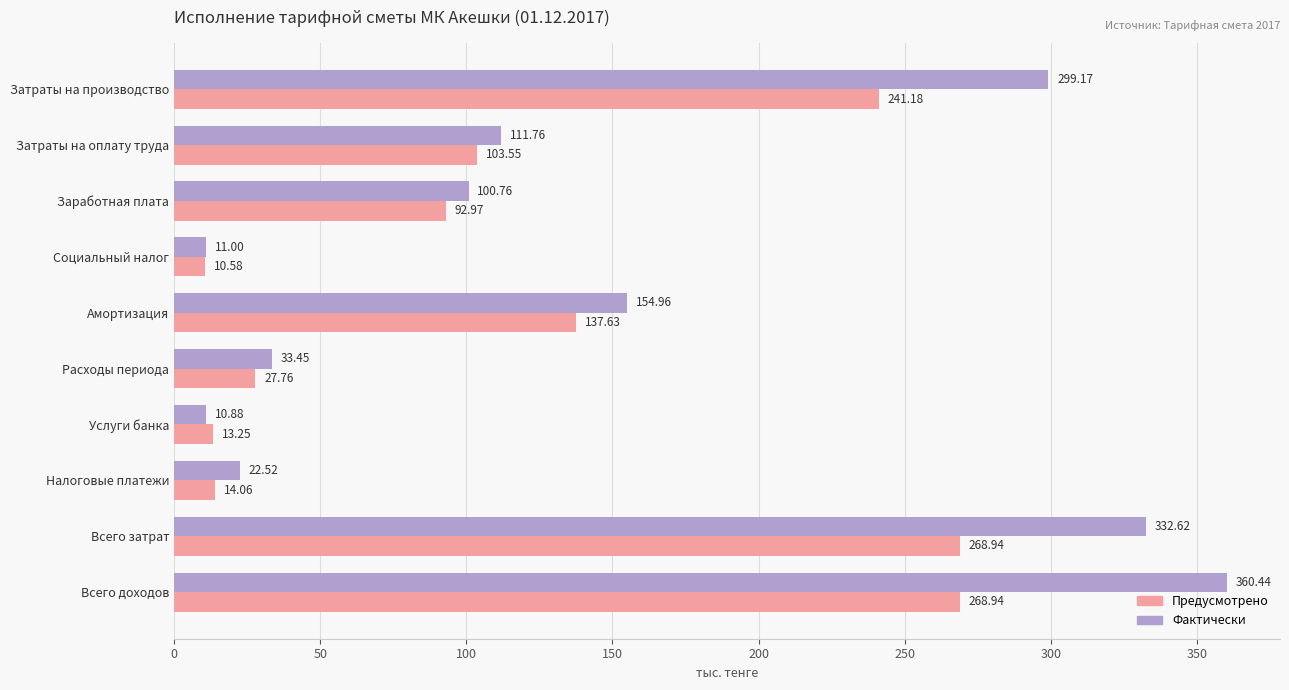

What is the highest value of the Предусмотрено series?

268.9